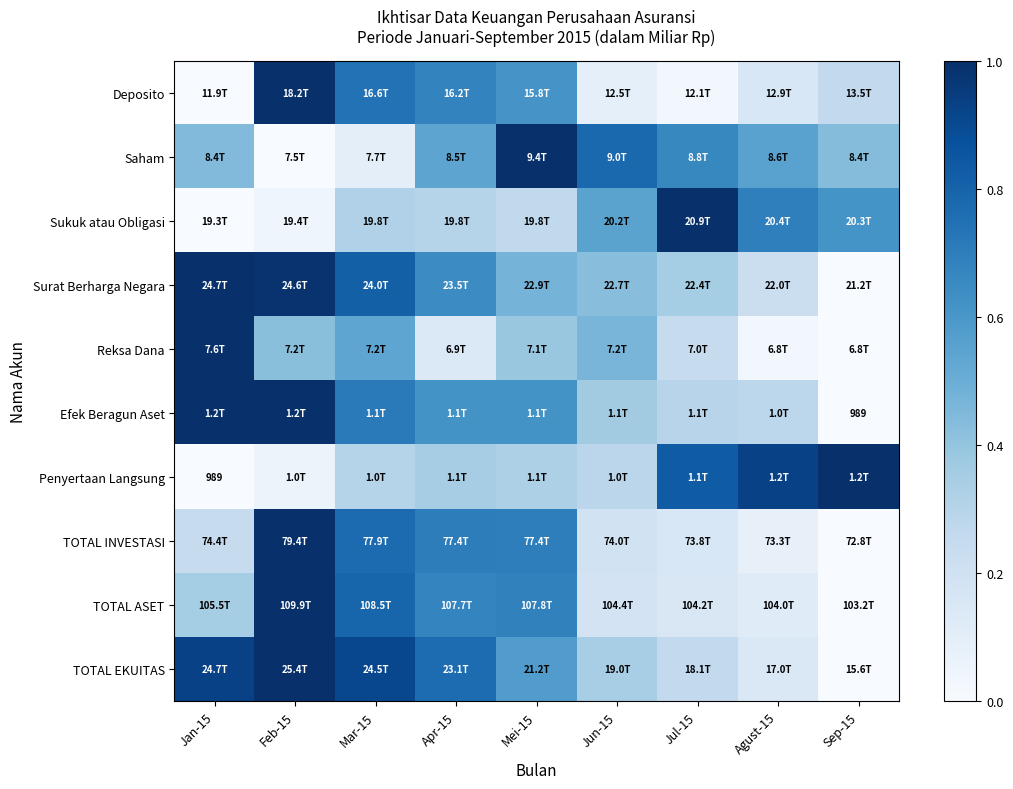

Count the number of data series in this chart.

10